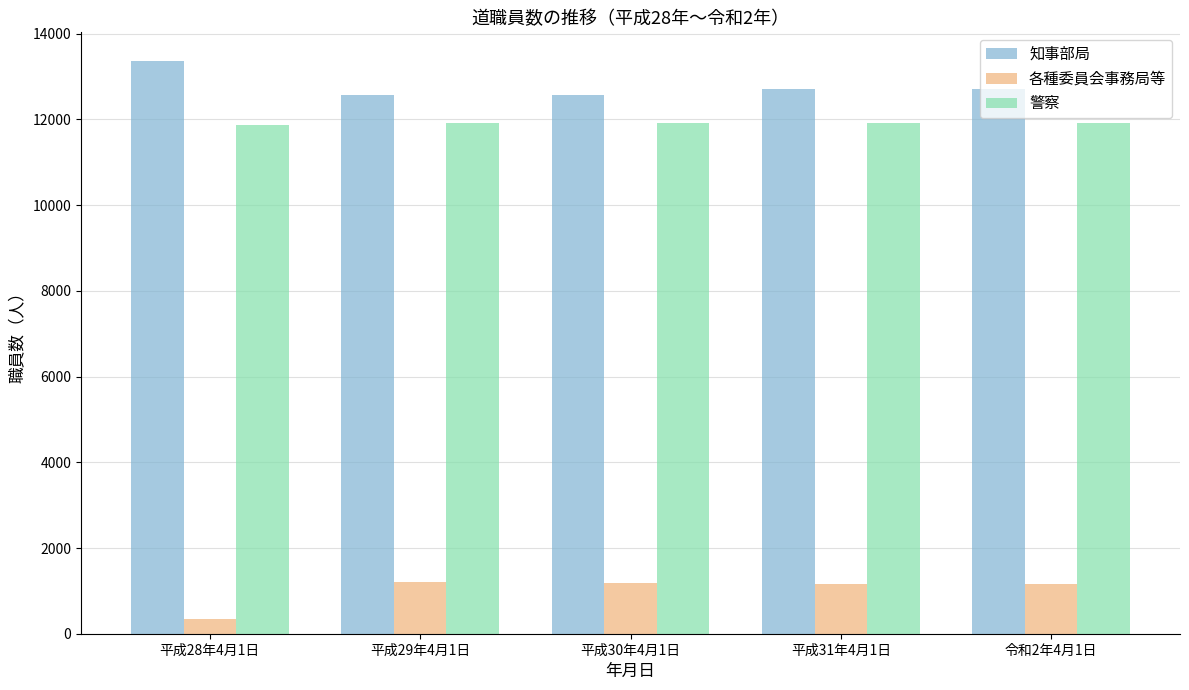

True or false: 知事部局 has a value of 12560 at 平成29年4月1日.

True